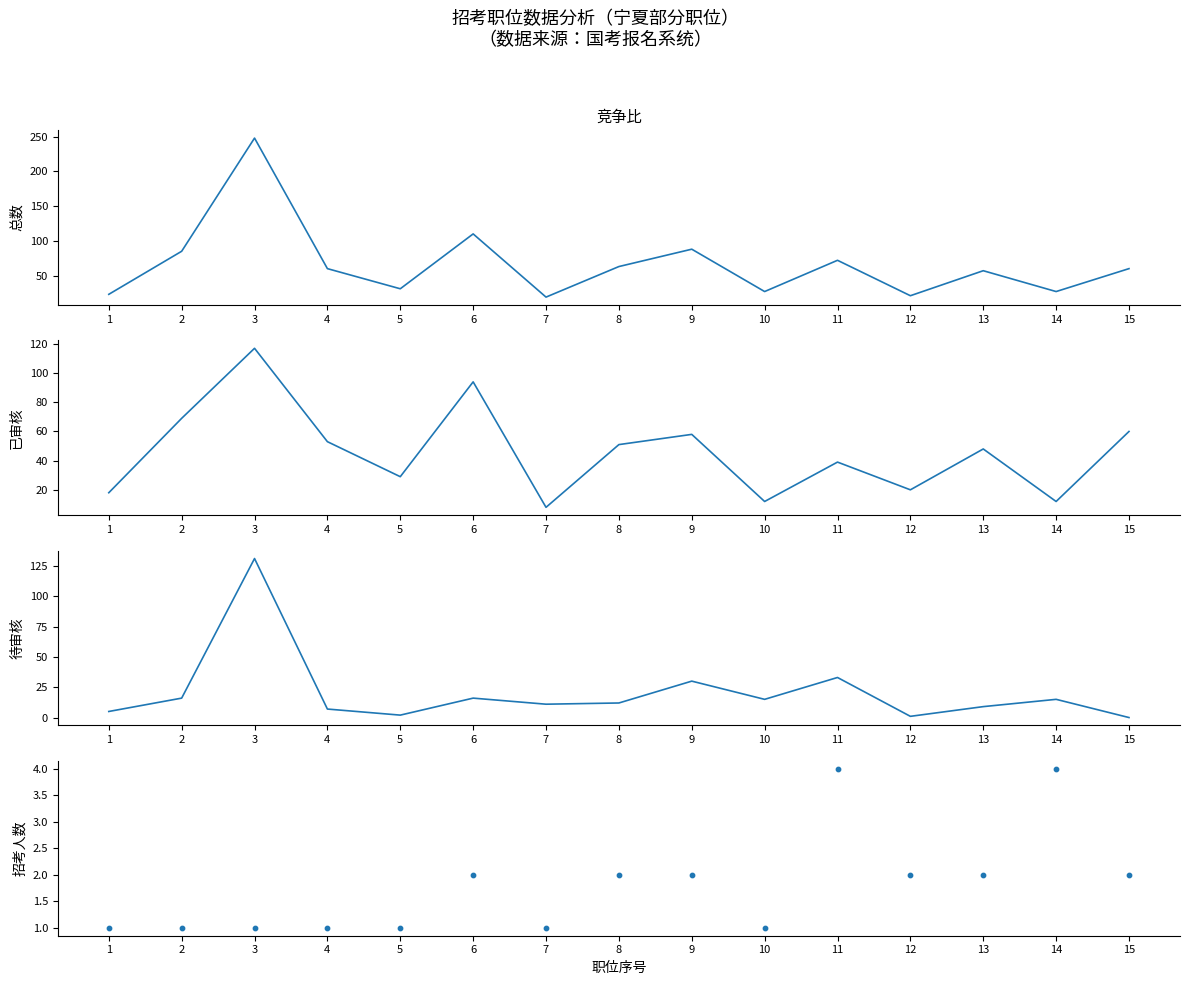

What are all the series names shown in the legend?

总数, 已审核, 待审核, 招考人数